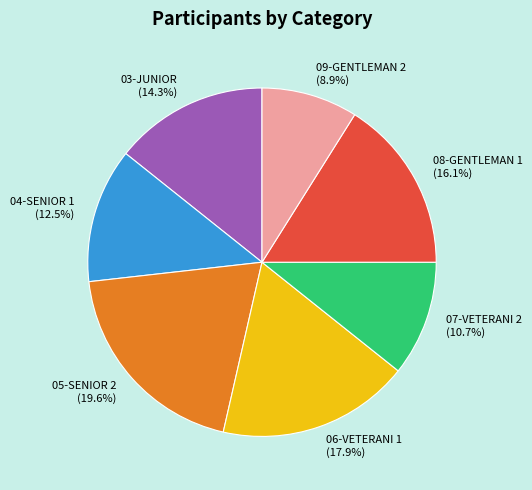

Do 04-SENIOR 1 and 03-JUNIOR together represent more than half of the pie?

No